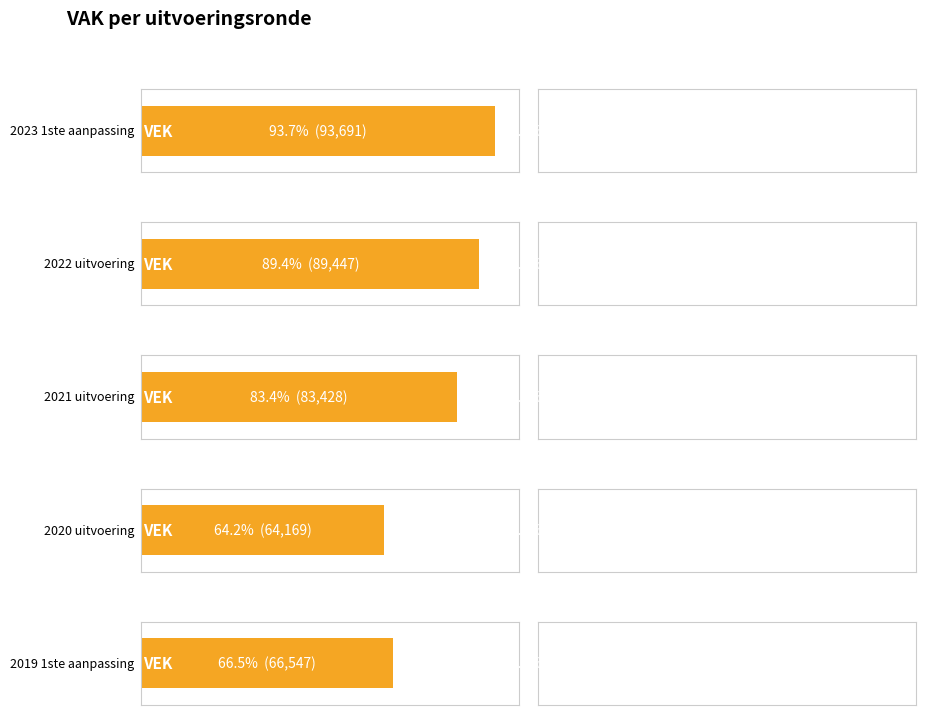

How many bars are there in each group?

2